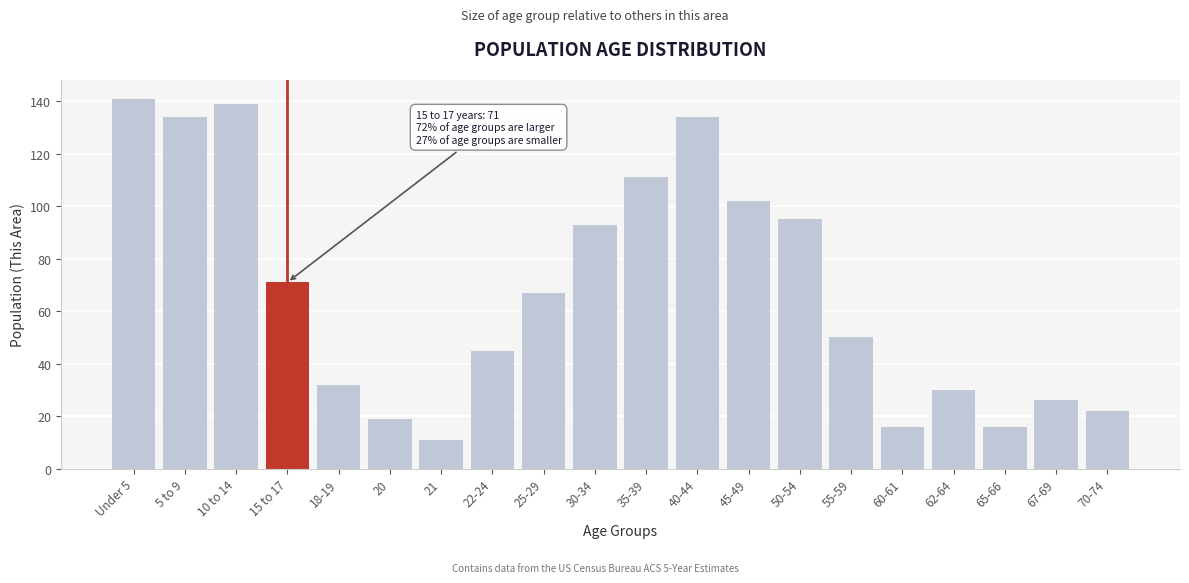

Reading left to right, transcribe all the data shown in this chart.

141	134	139	71	32	19	11	45	67	93	111	134	102	95	50	16	30	16	26	22